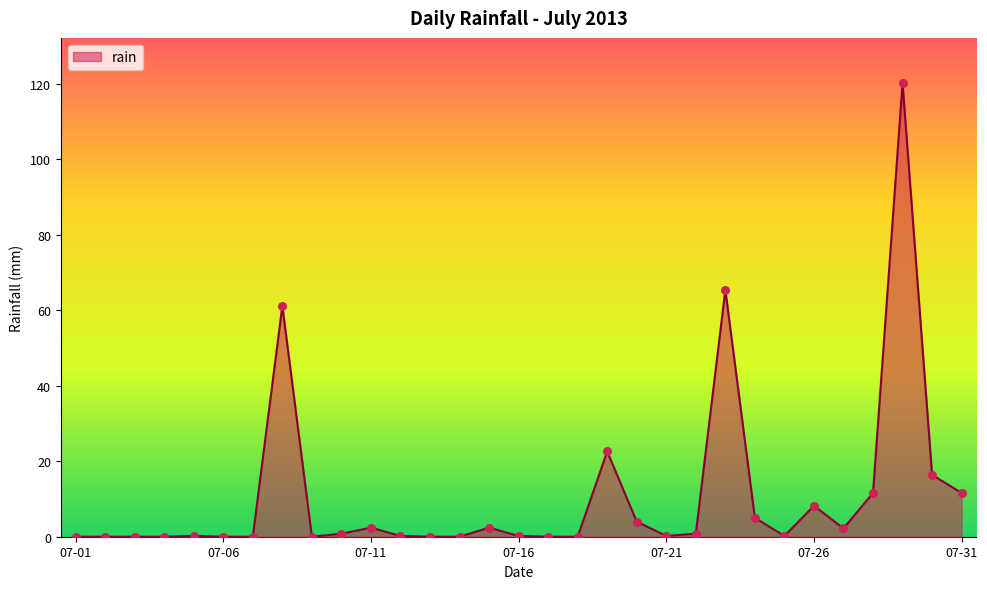

What is the difference between the maximum and minimum values?

120.2